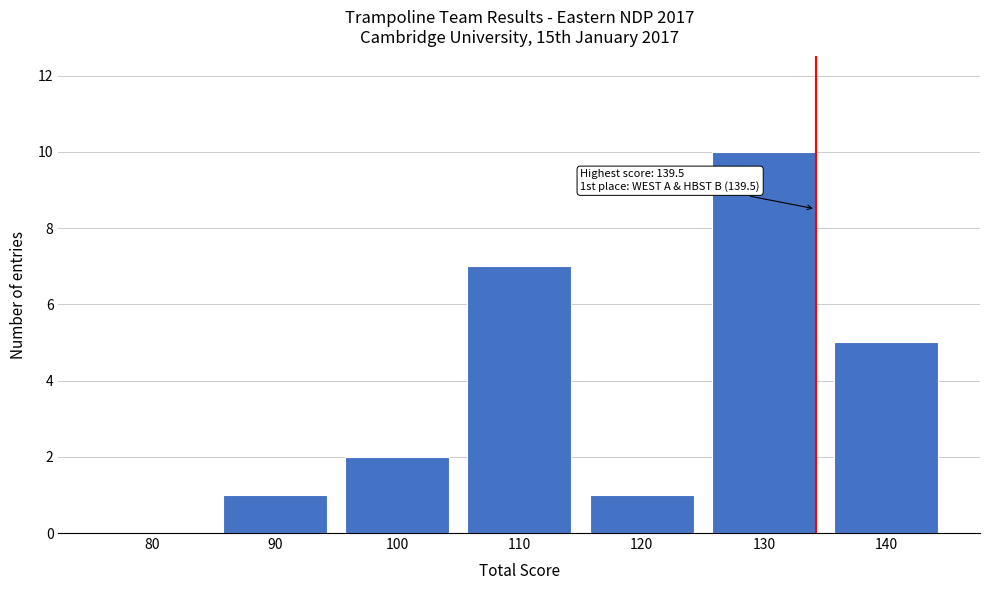

Reading right to left, extract all data points from this chart.

140=5	130=10	120=1	110=7	100=2	90=1	80=0